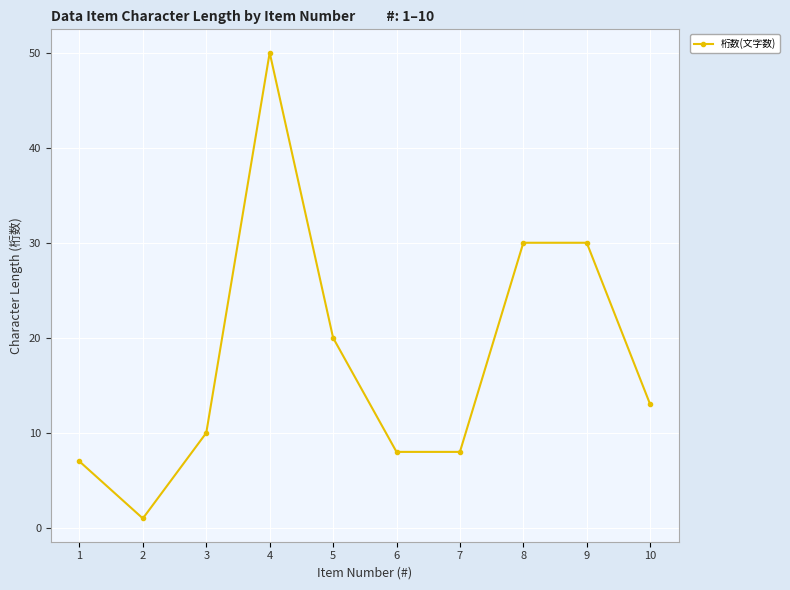

Which category has the lowest value across all series?

2